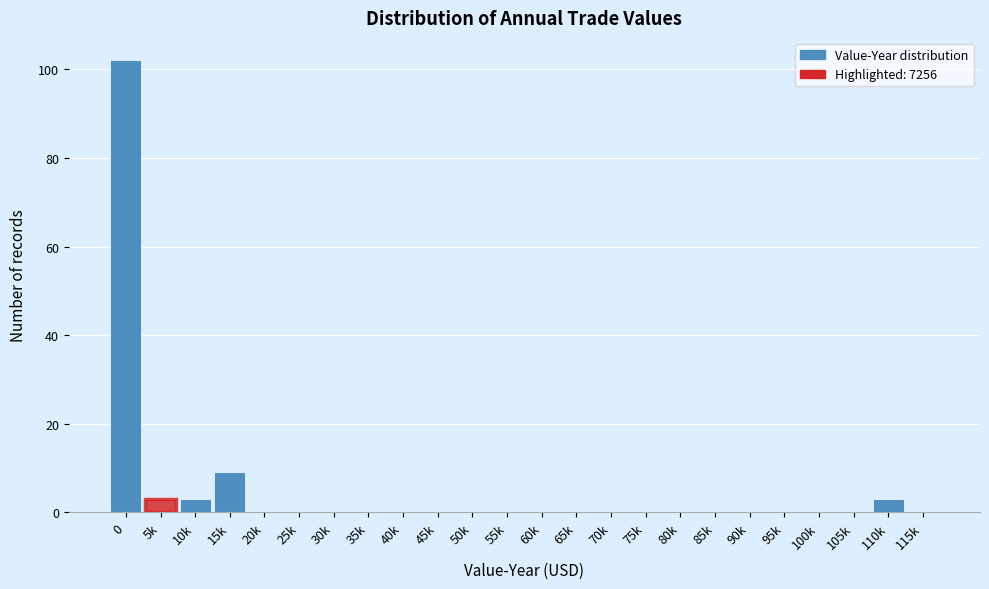

Reading left to right, what are all the values shown in this chart?

0=102	5k=3	10k=3	15k=9	20k=0	25k=0	30k=0	35k=0	40k=0	45k=0	50k=0	55k=0	60k=0	65k=0	70k=0	75k=0	80k=0	85k=0	90k=0	95k=0	100k=0	105k=0	110k=3	115k=0